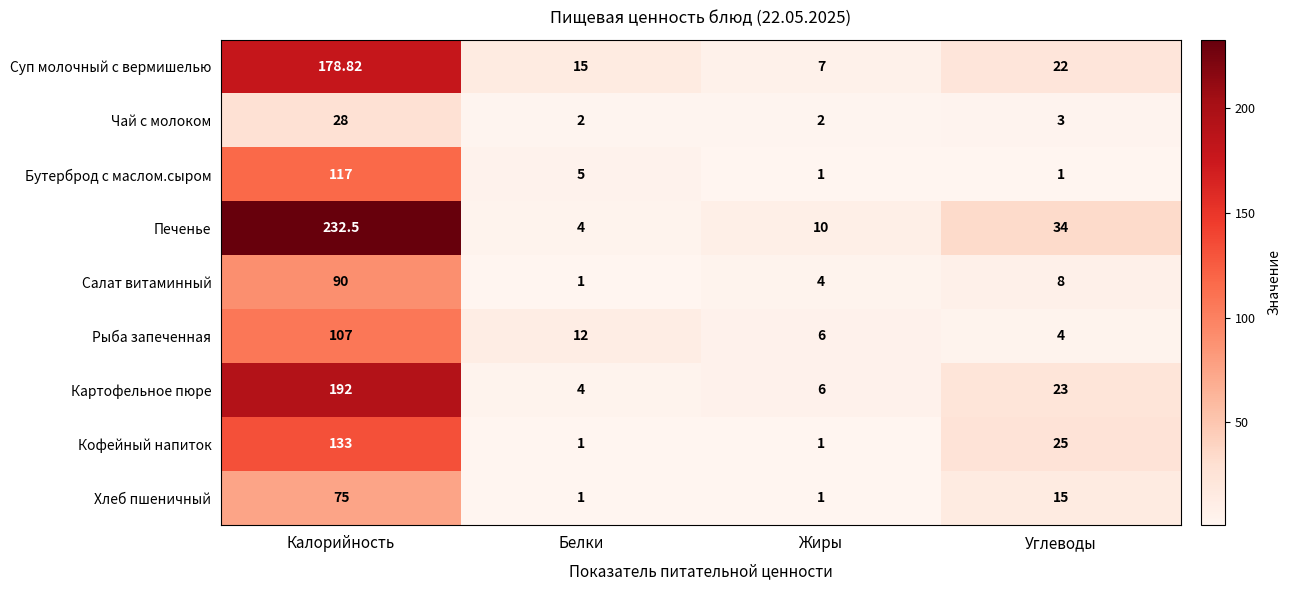

What is the total value across all series at Белки?

45.0